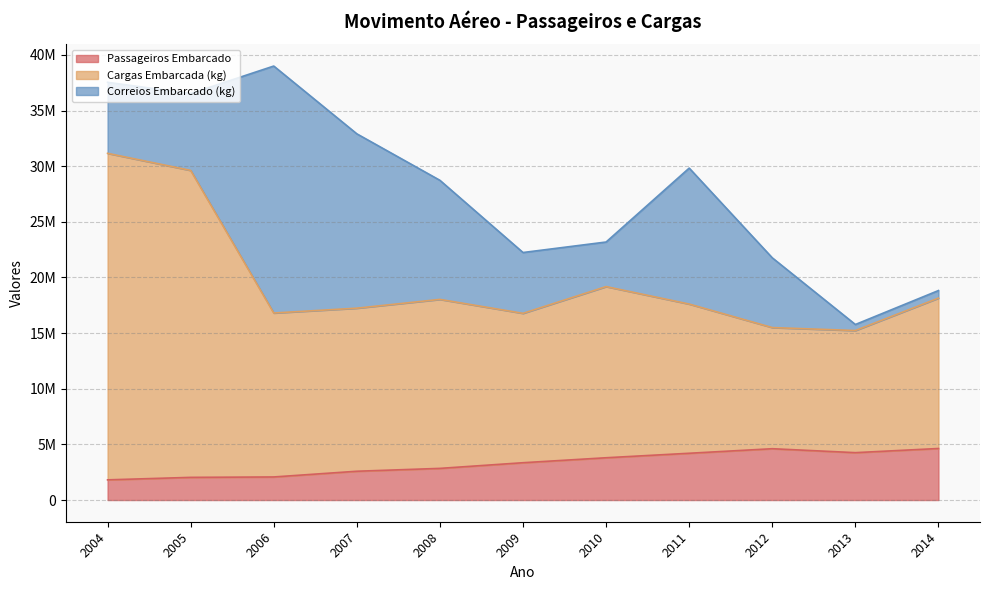

In Passageiros Embarcado, how many points are higher than both neighbors (excluding endpoints)?

1